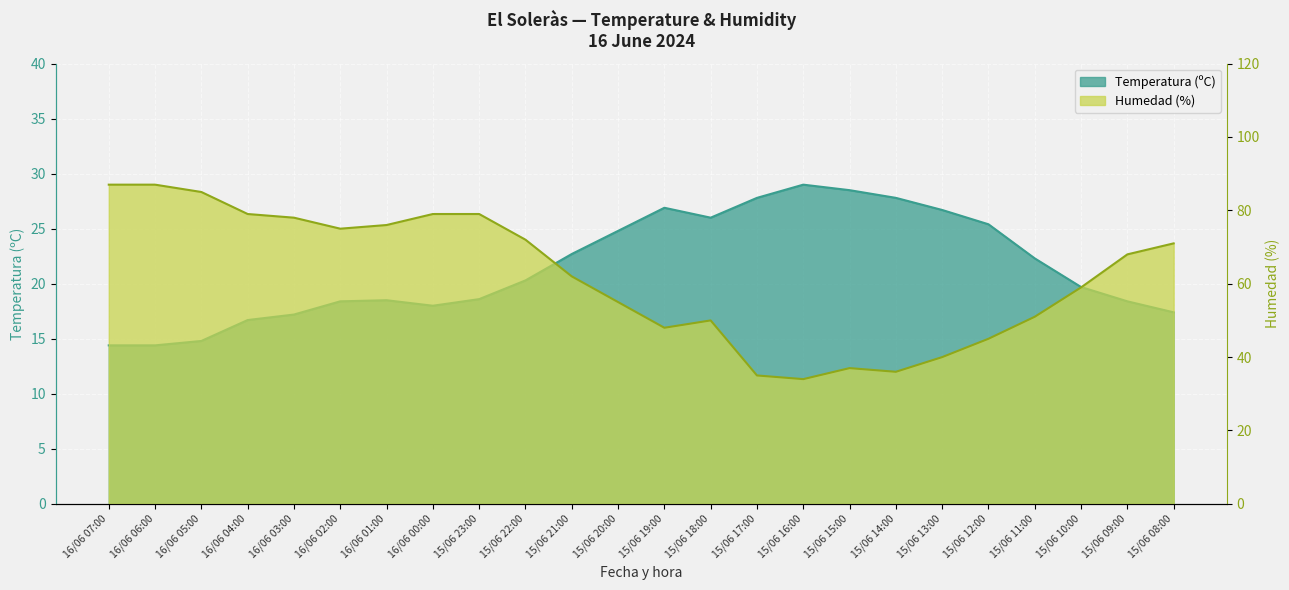

Rank the series by their maximum value, from highest to lowest.

Humedad (%), Temperatura (ºC)